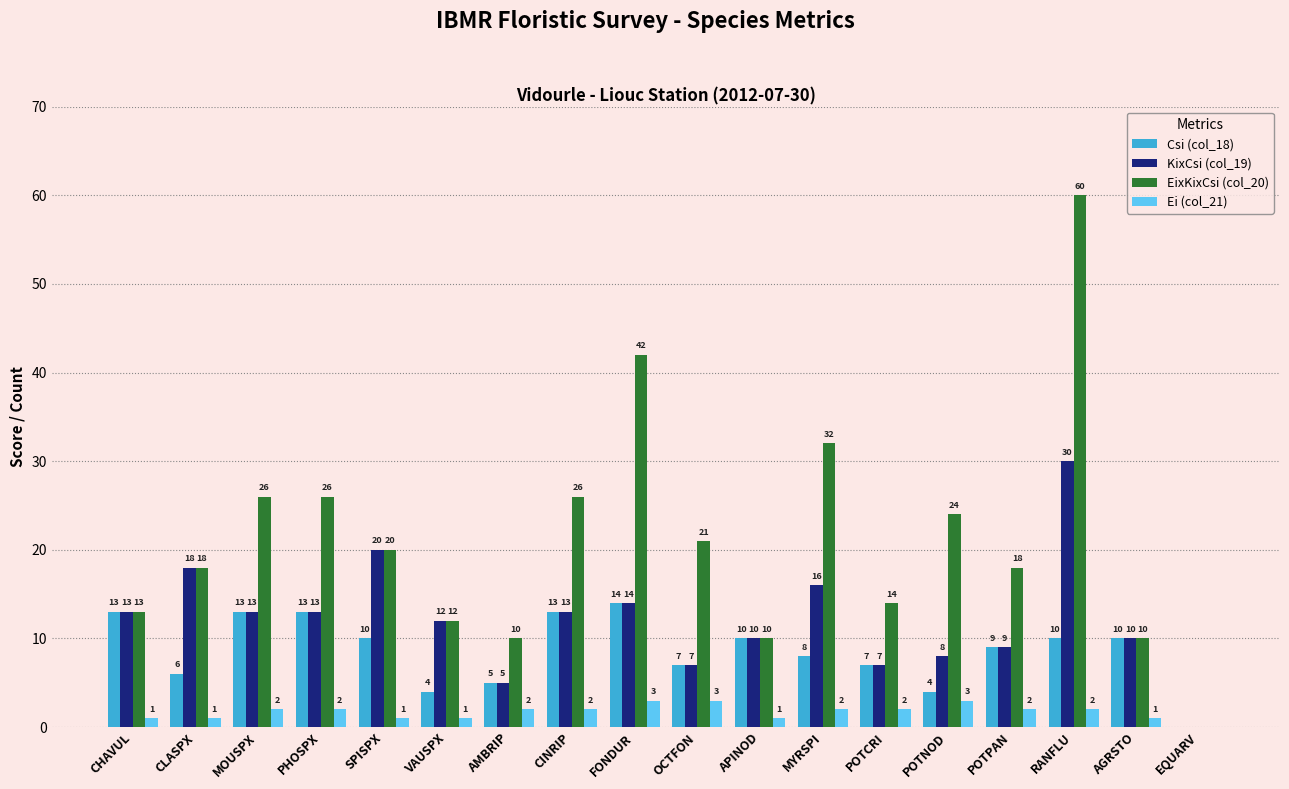

What is the sum of the EixKixCsi (col_20) values at FONDUR and VAUSPX?

54